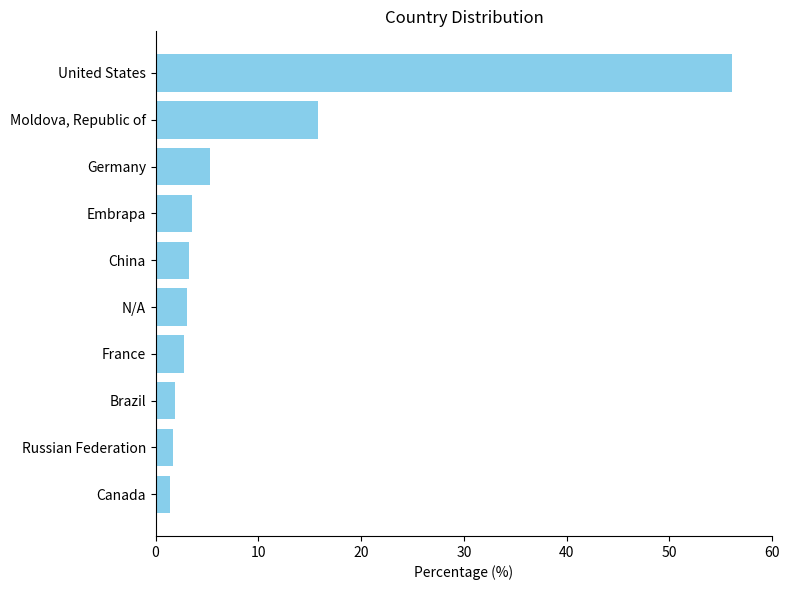

What is the approximate value at N/A?

3.0